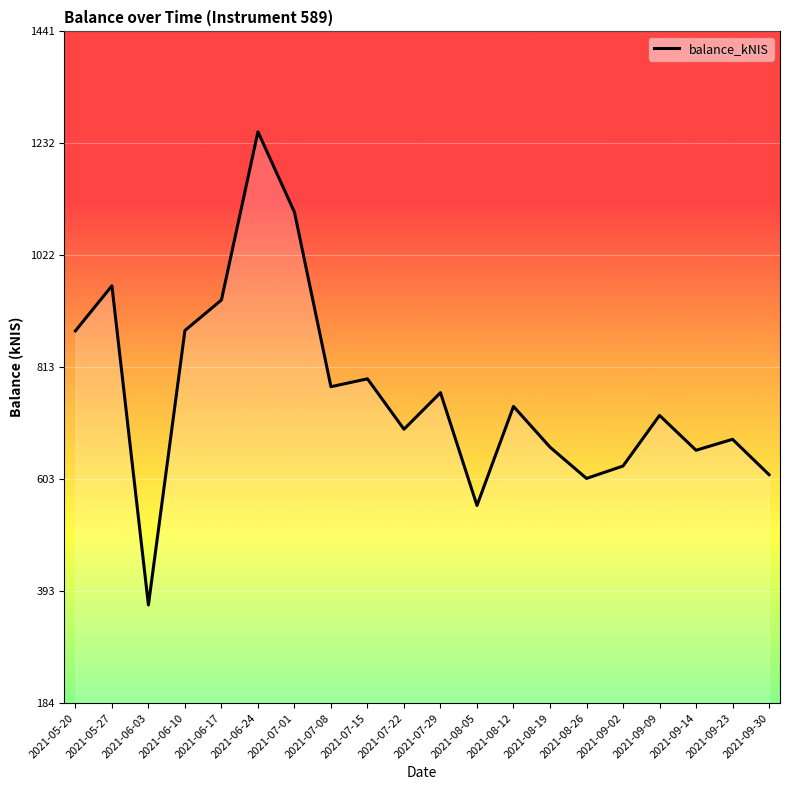

What is the difference between the maximum and minimum values?

885.9